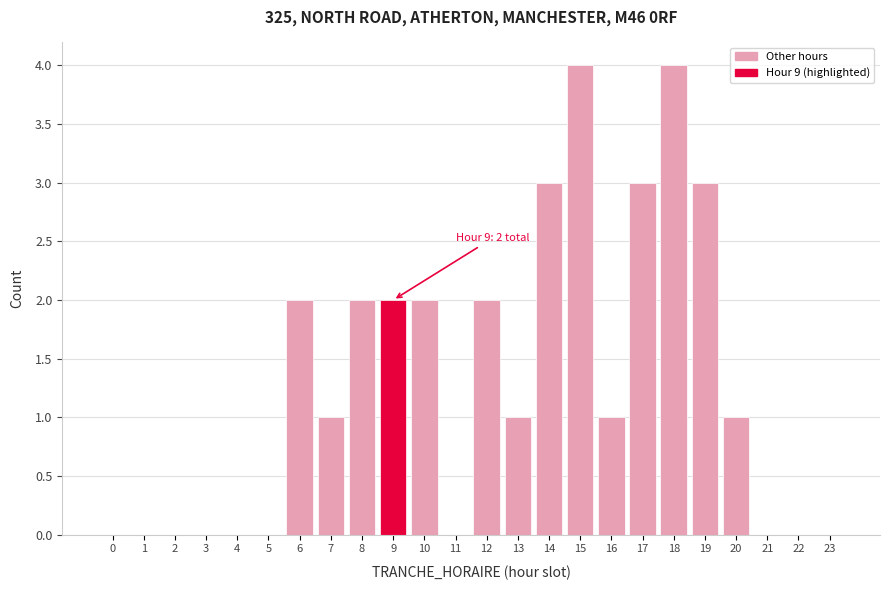

Reading left to right, list all the values displayed in this chart.

0=0	1=0	2=0	3=0	4=0	5=0	6=2	7=1	8=2	9=2	10=2	11=0	12=2	13=1	14=3	15=4	16=1	17=3	18=4	19=3	20=1	21=0	22=0	23=0